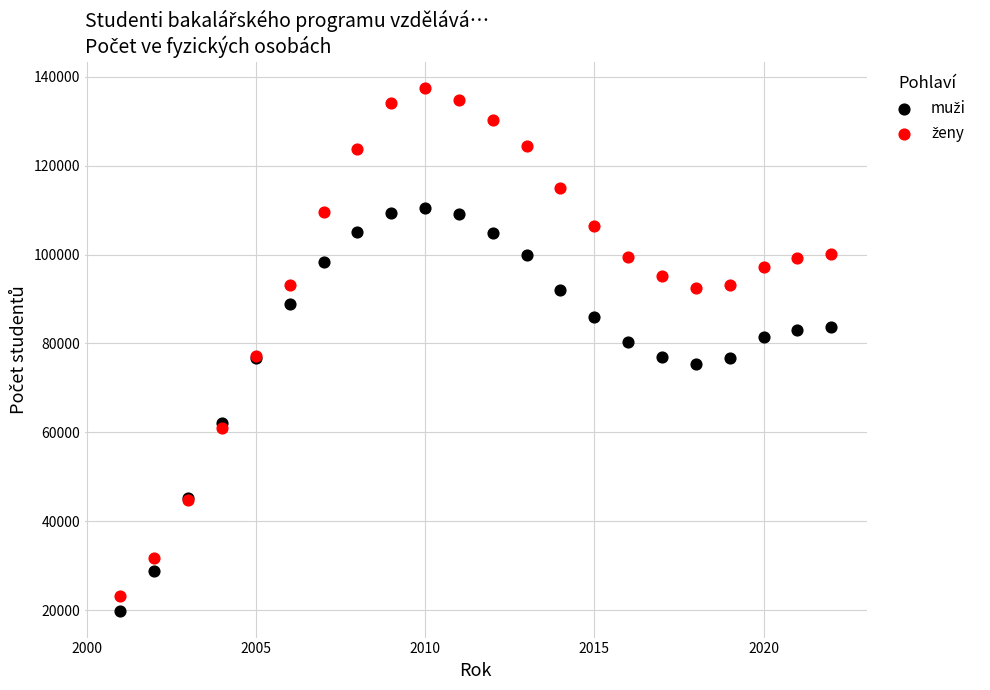

What is the X range (max minus min) for the scatter plot?

21